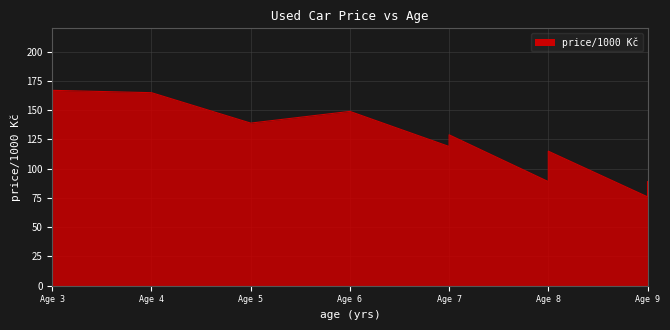

Is it true that the value at Age 8 is 89?

True